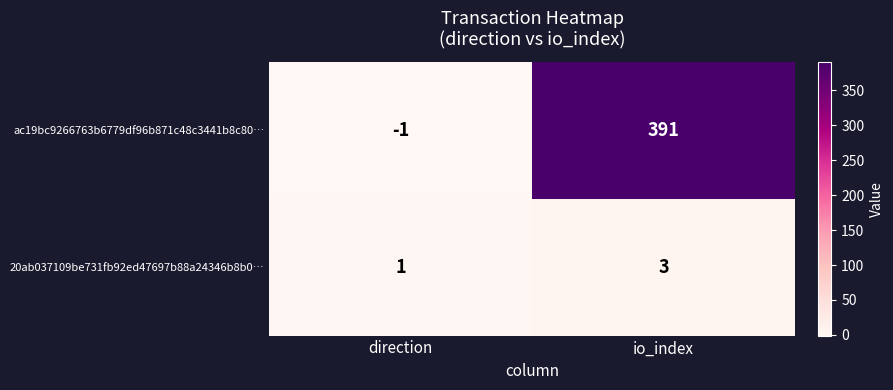

At io_index, list the series in order from largest to smallest.

ac19bc9266763b6779df96b871c48c3441b8c80…, 20ab037109be731fb92ed47697b88a24346b8b0…